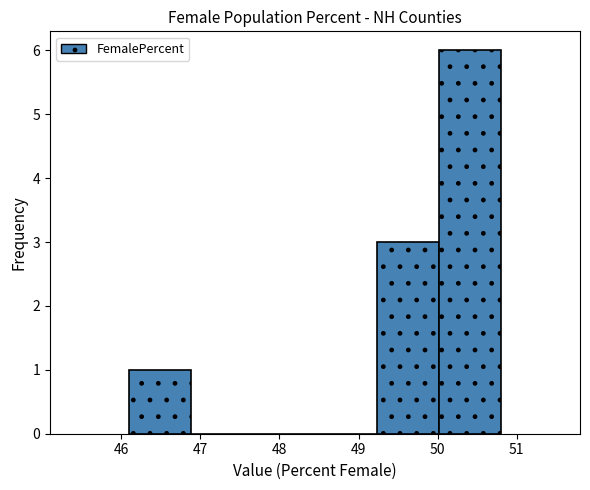

Reading left to right, list every bar in this chart as the range it spans on the x-axis followed by its height. Neither the bar edges nor the heights are printed on the chart, so give them approximately, as read against the axes.

46.1 to 46.9: 1
46.9 to 47.7: 0
47.7 to 48.5: 0
48.5 to 49.2: 0
49.2 to 50.0: 3
50.0 to 50.8: 6